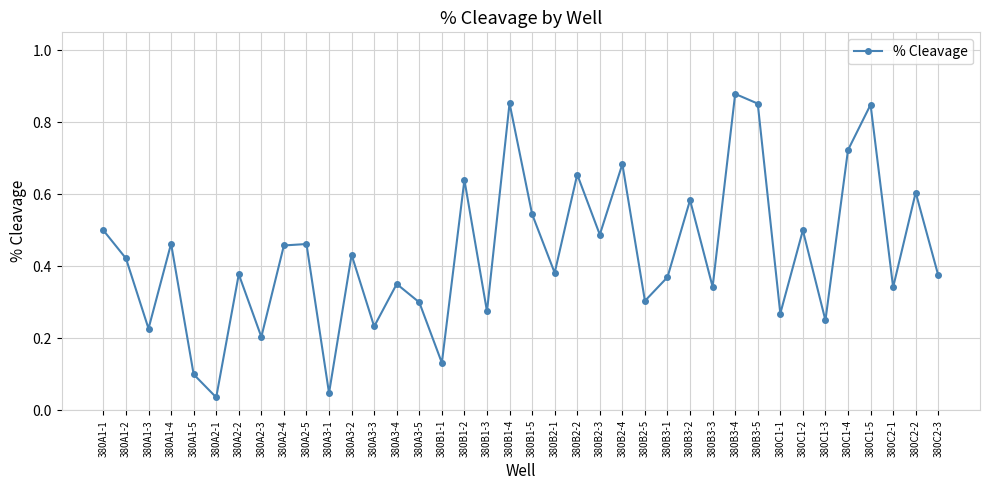

At which category does the data reach its first local valley?

380A1-3